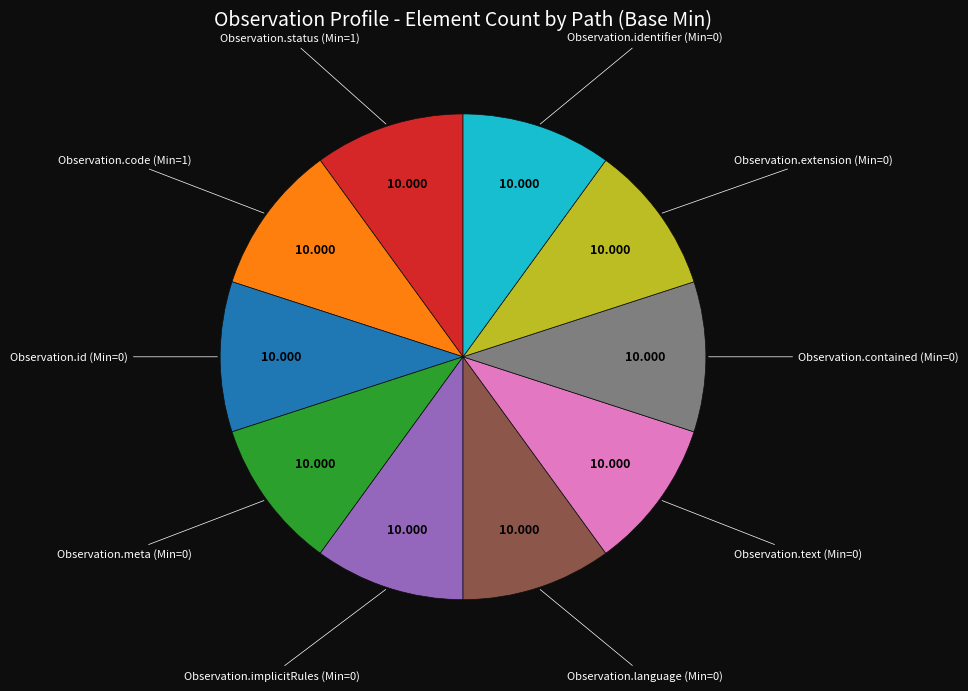

Does any single category account for the majority?

No